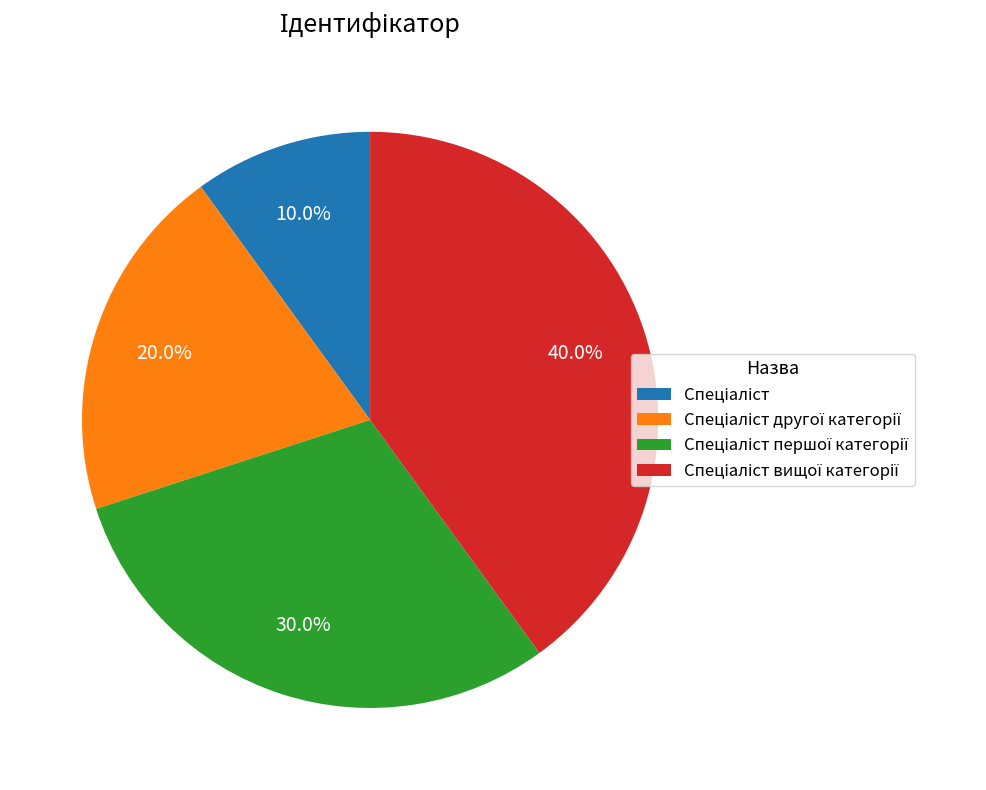

Does any single category account for the majority?

No